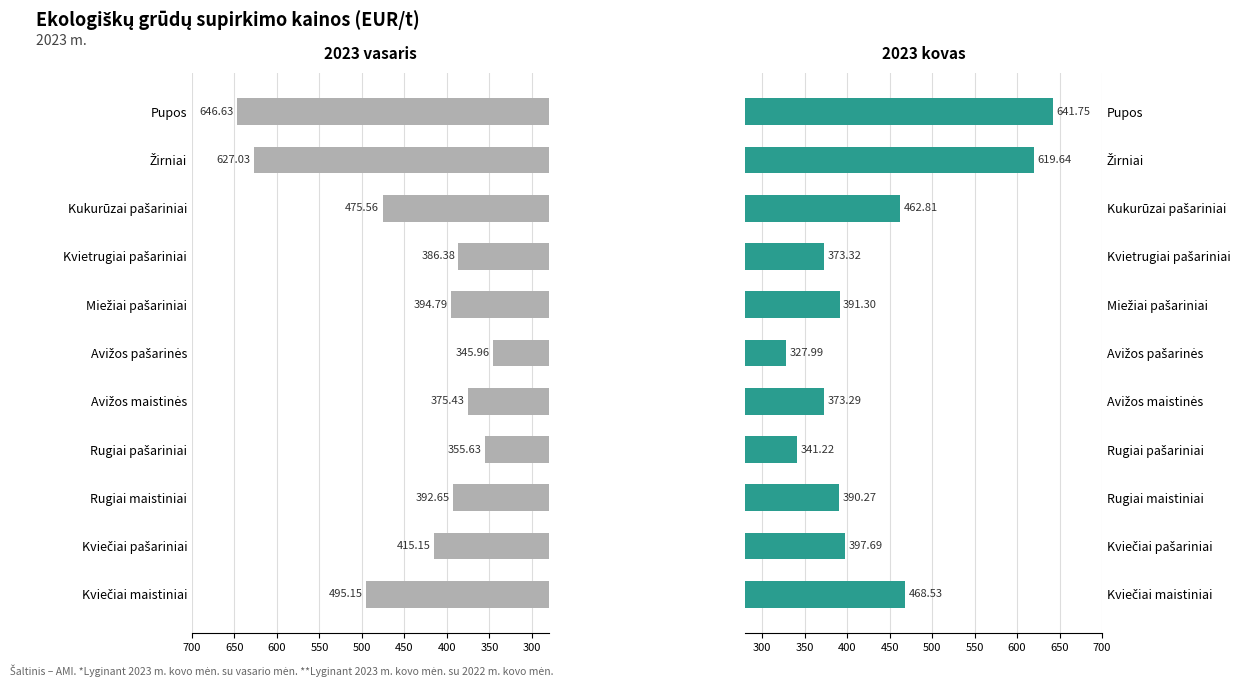

What is the value of the 2023 vasaris bar at the 3rd from the left?

392.6